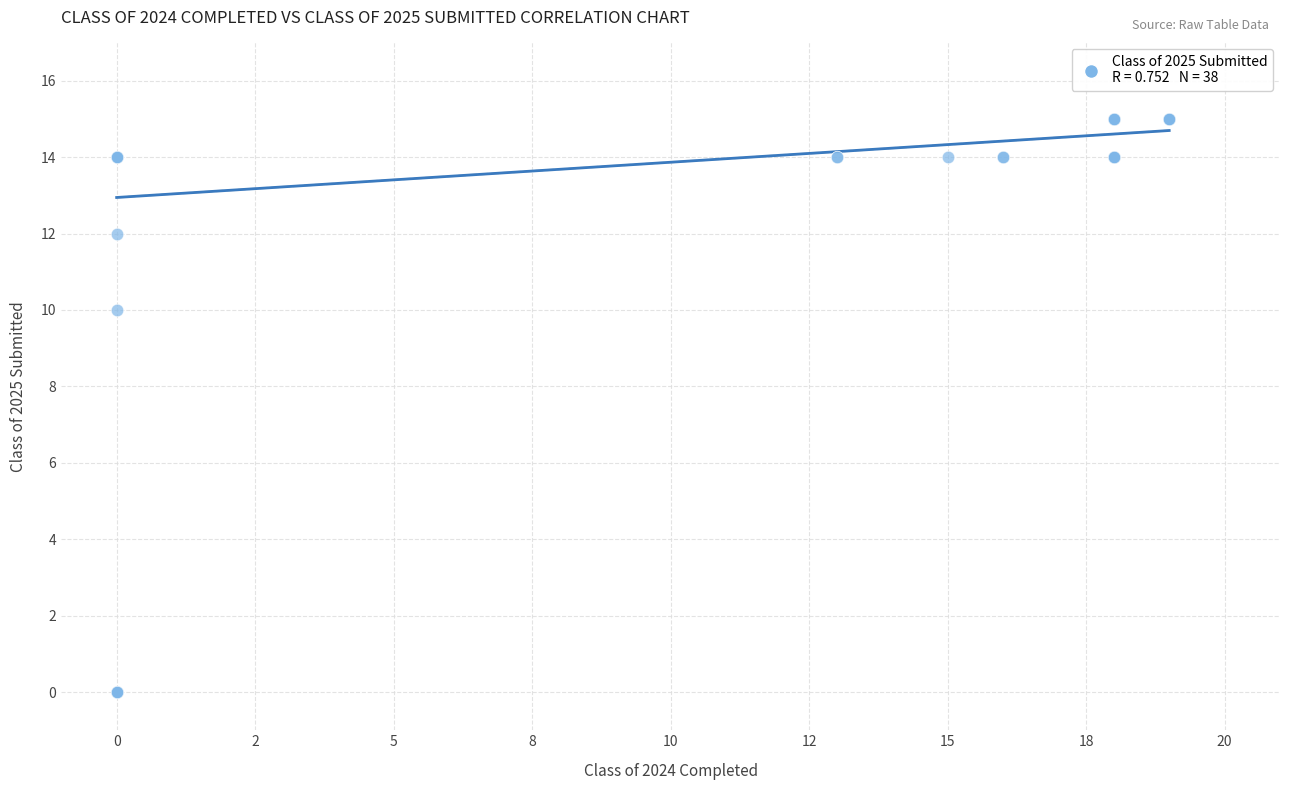

What Y value in the scatter plot is closest to 7?

10